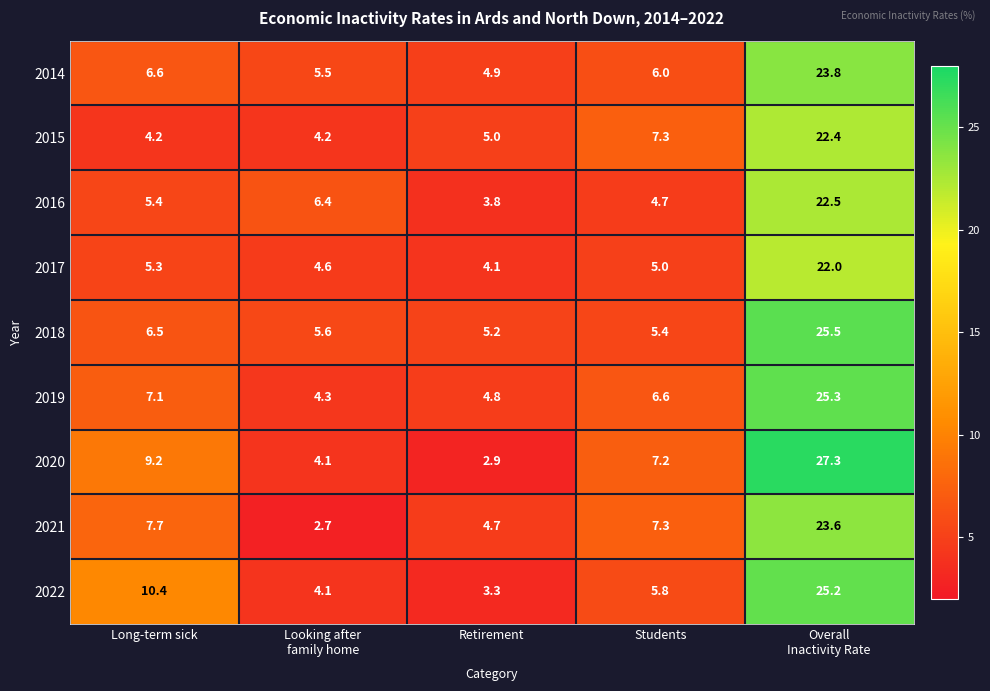

True or false: 2018 has a value of 2.0 at Students.

False